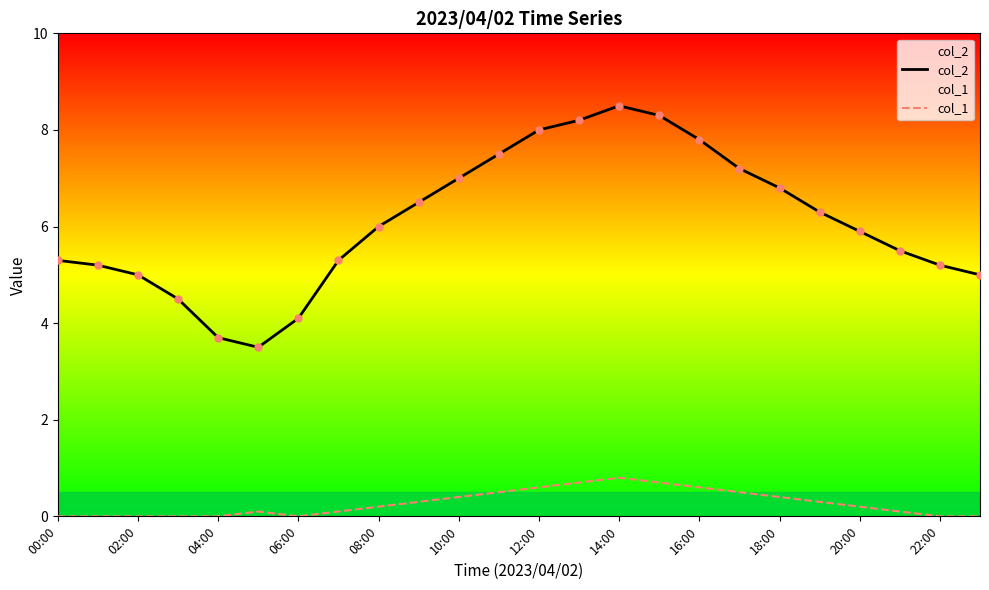

Which series has the largest Y range (max minus min)?

col_2